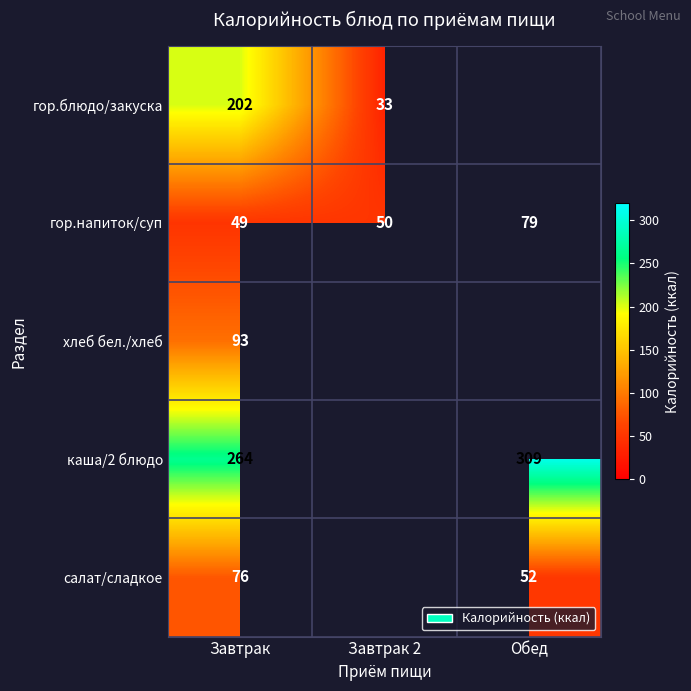

What is the minimum value shown in the chart?

33.0